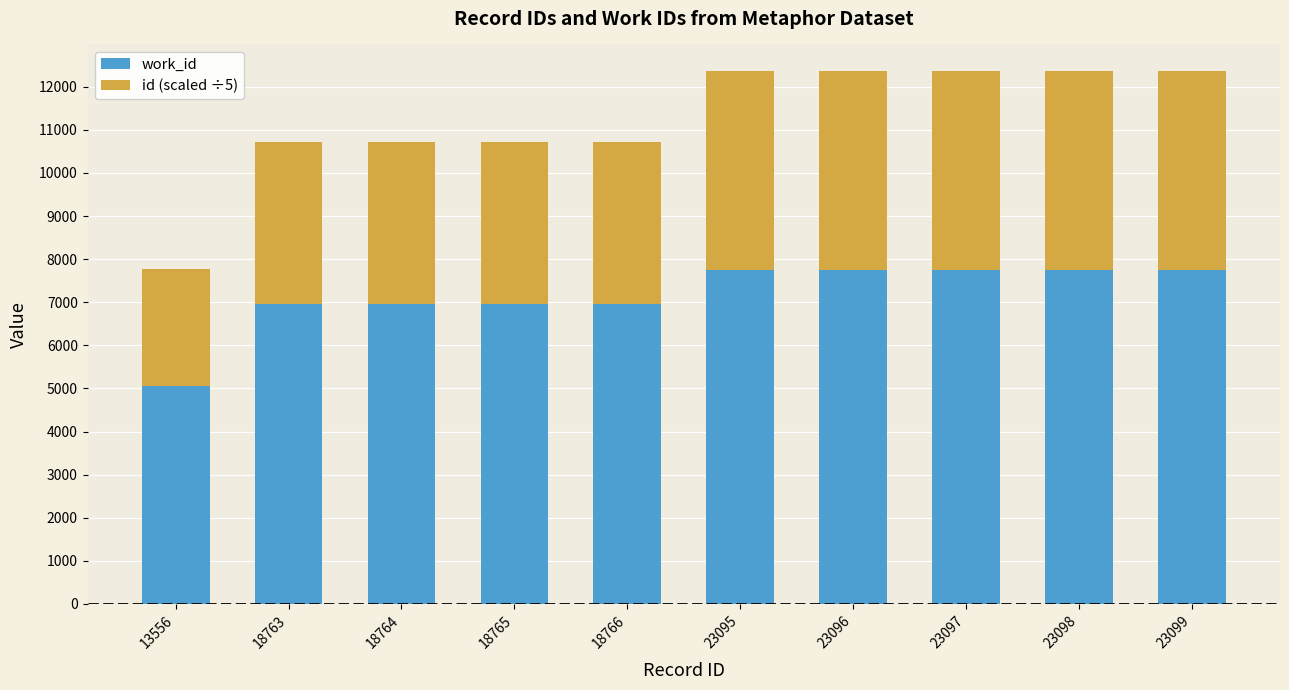

At which label does work_id reach its minimum?

13556